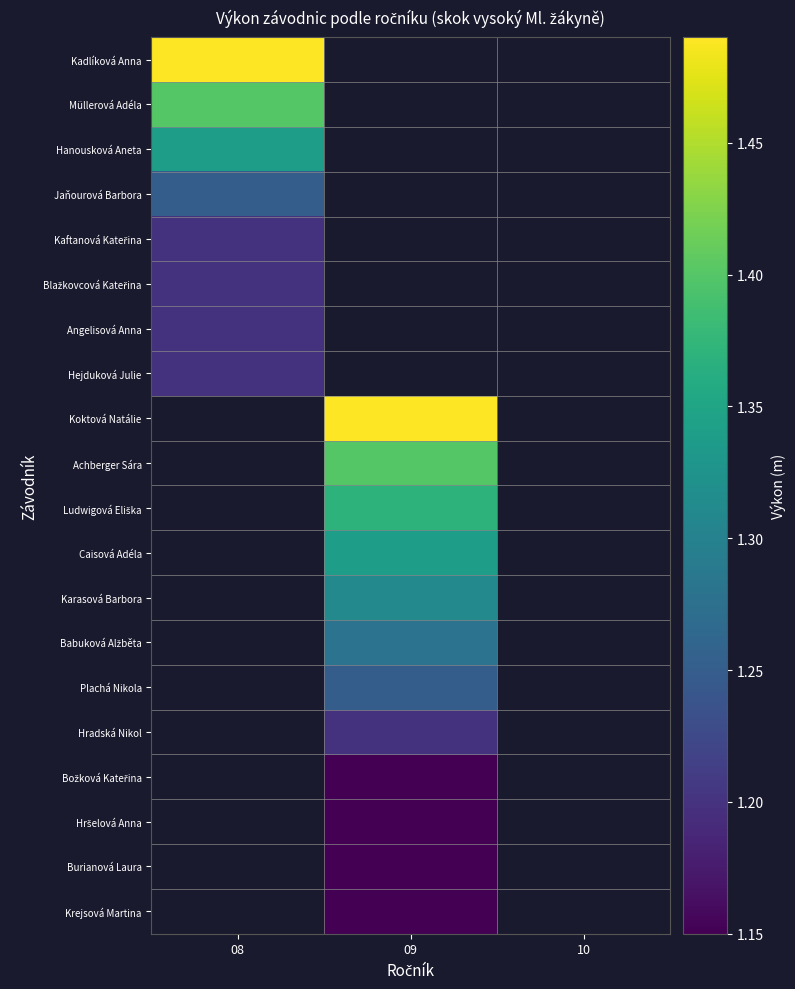

List the labels in order of Krejsová Martina value, smallest first.

08, 09, 10